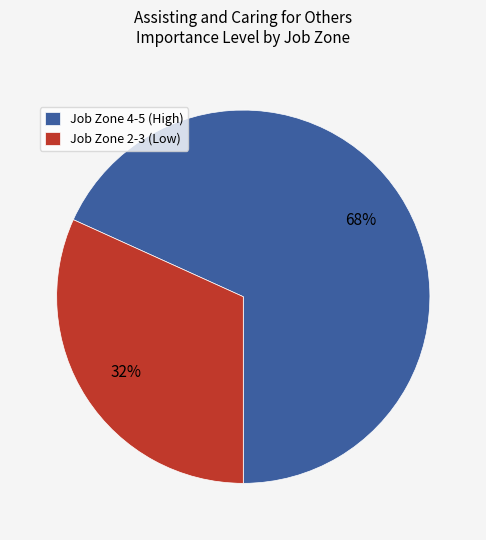

Rank the categories by value from lowest to highest.

Job Zone 2-3 (Low), Job Zone 4-5 (High)